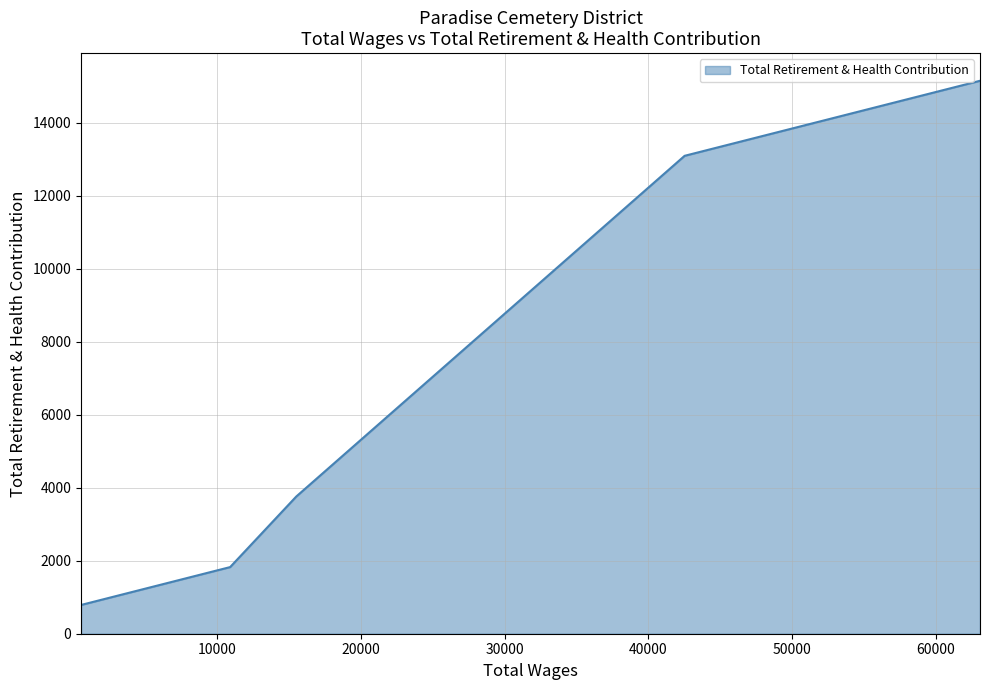

Rank the categories by value from lowest to highest.

511.0, 10890.0, 15493.0, 42524.0, 63084.0